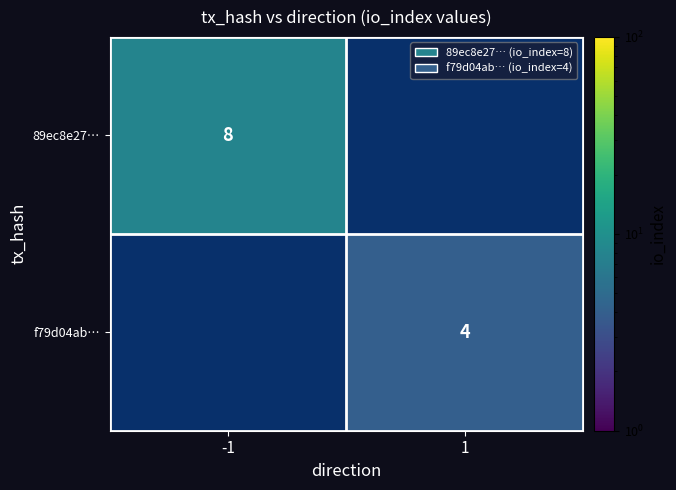

The 89ec8e27… series shows 3 at -1. True or false?

False